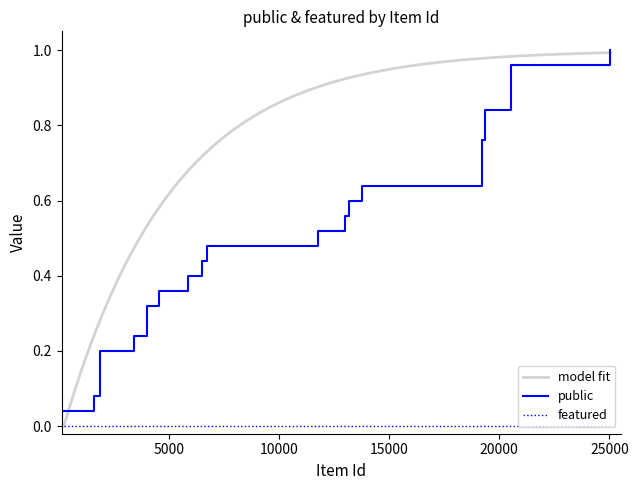

What is the approximate value of public at 20528?

1